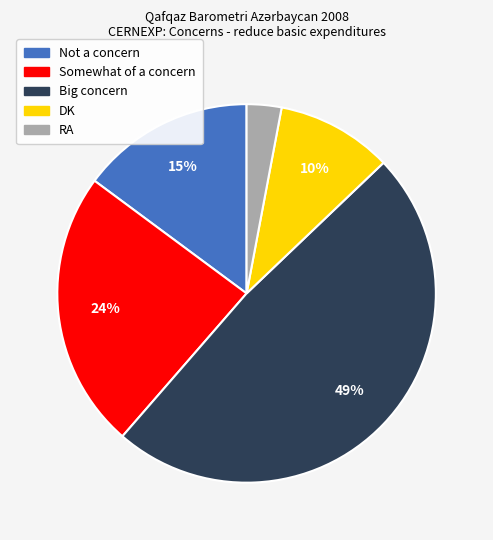

True or false: Somewhat of a concern accounts for 35% of the total.

False